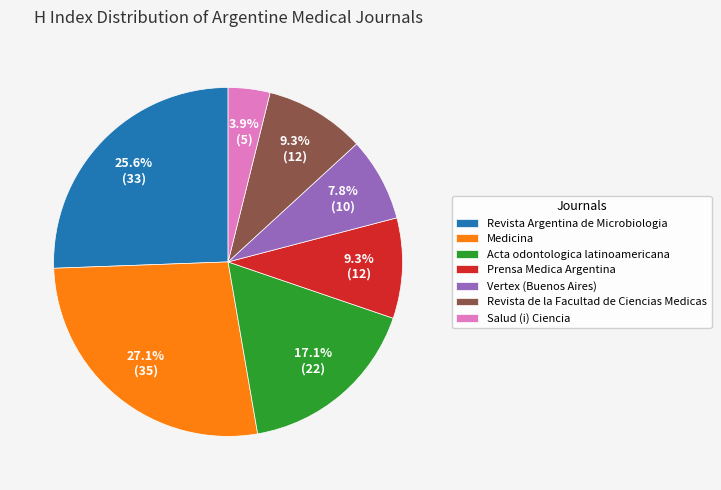

To the nearest percent, what is the combined percentage of Salud (i) Ciencia and Revista de la Facultad de Ciencias Medicas?

13%